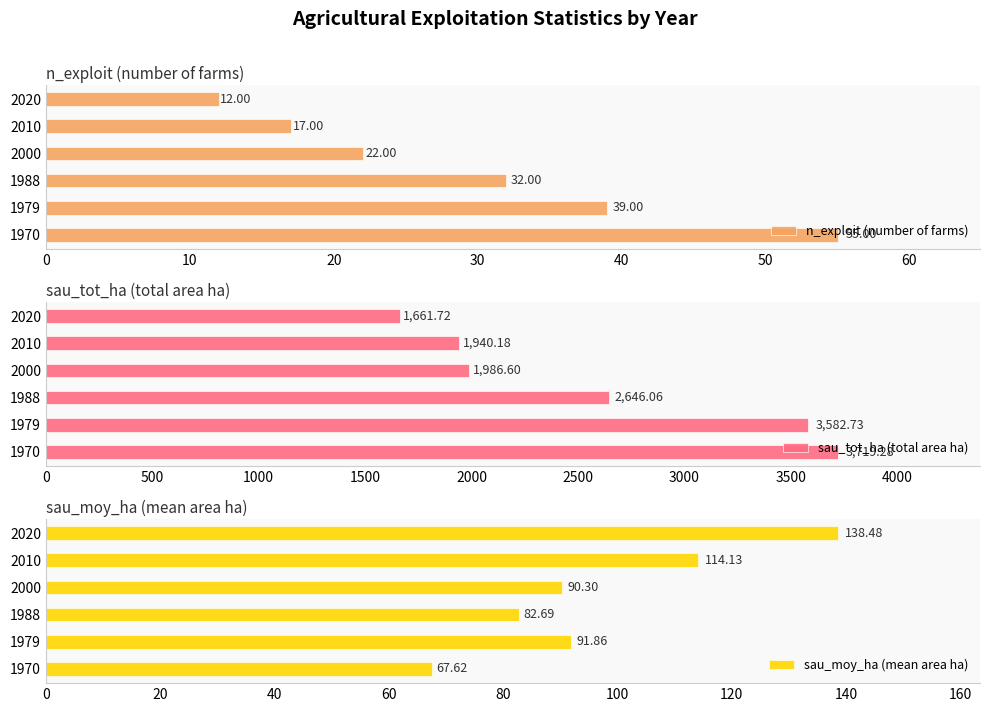

How many bars are there in total?

18